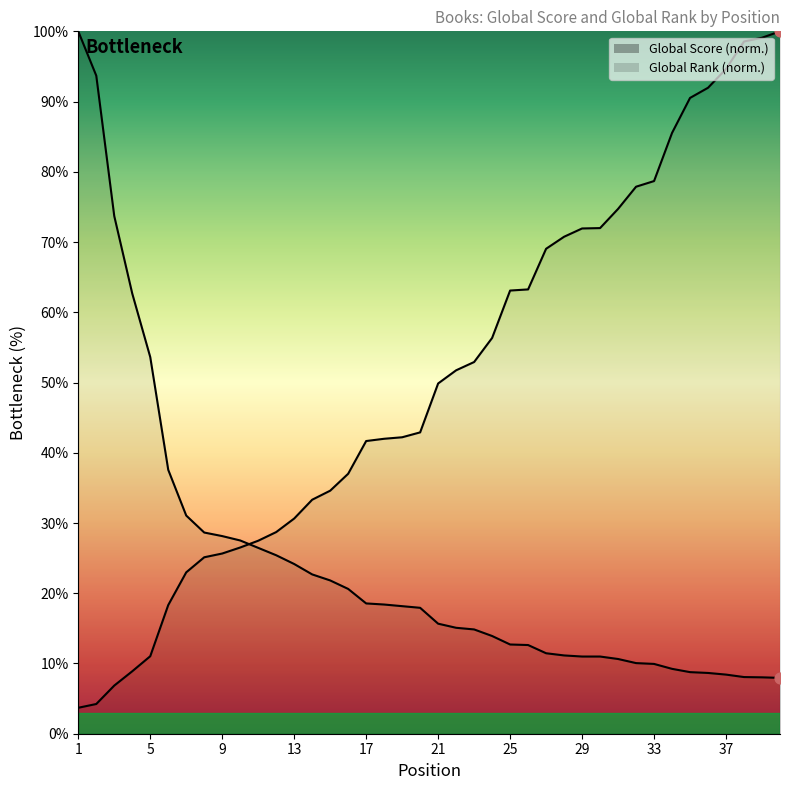

Which series contains the lowest Y value?

Global Rank